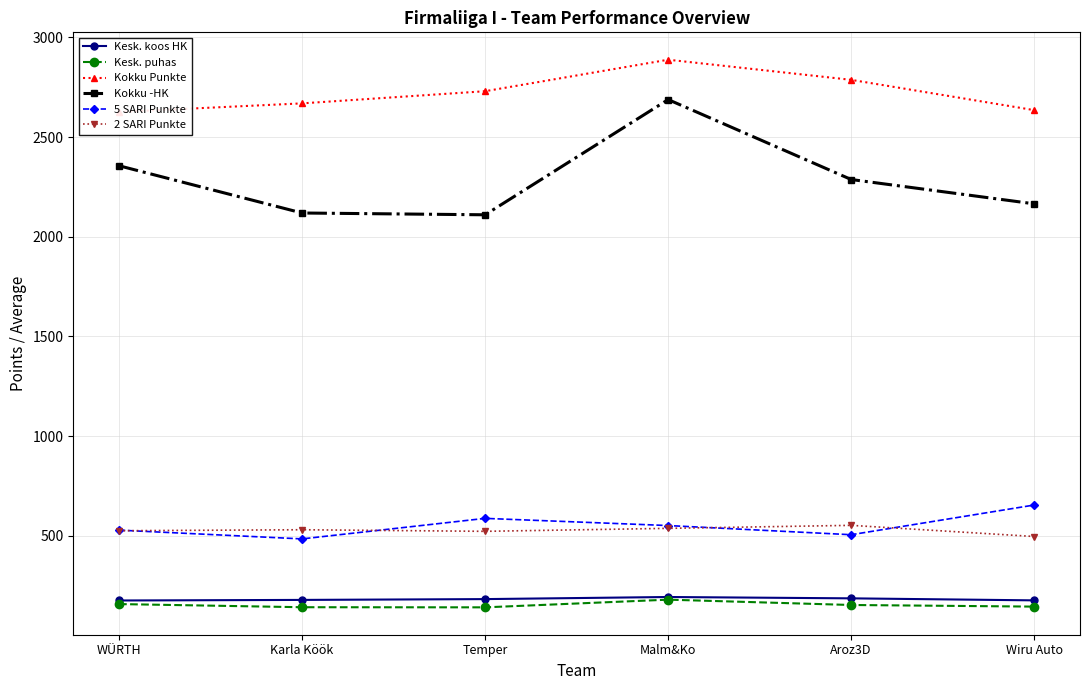

The Kesk. puhas series shows 144.3 at Wiru Auto. True or false?

True